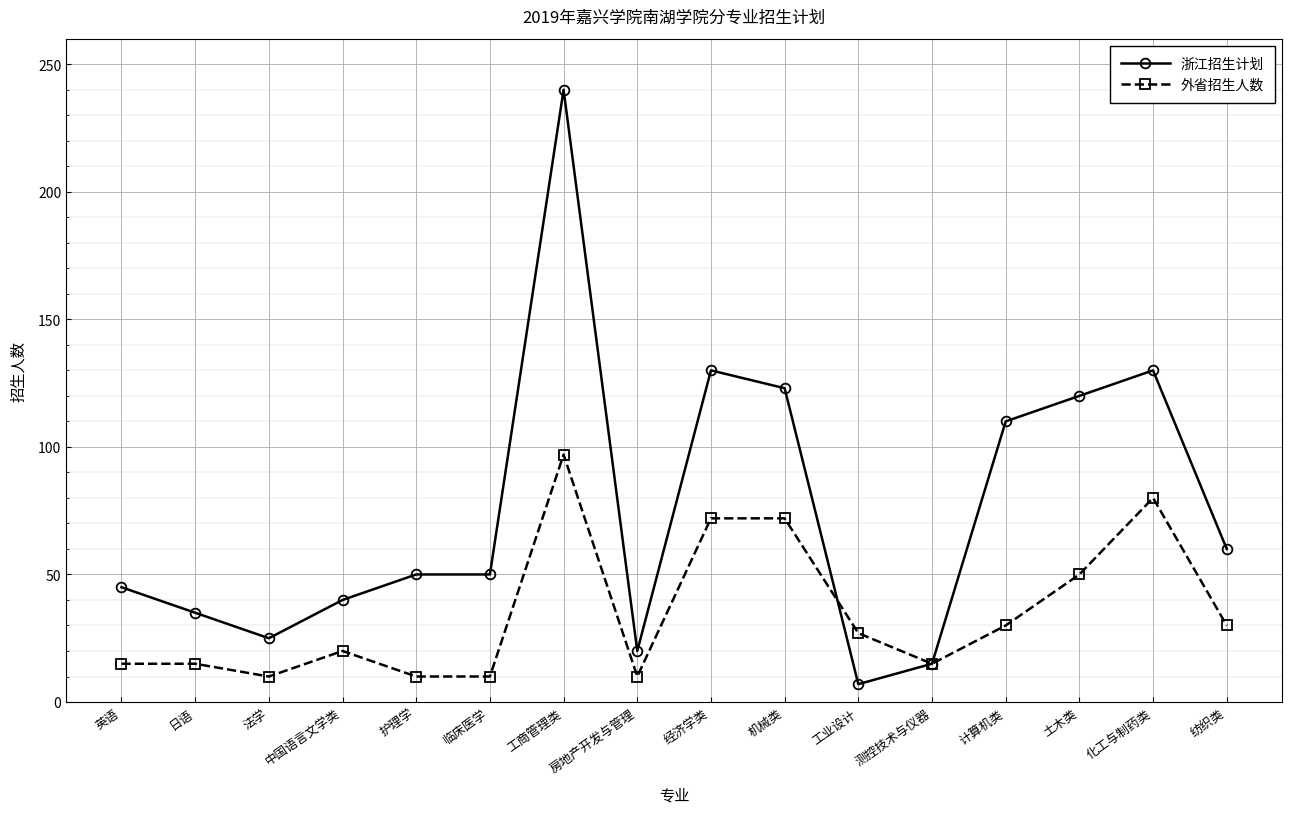

Which series has the largest total across all categories?

浙江招生计划